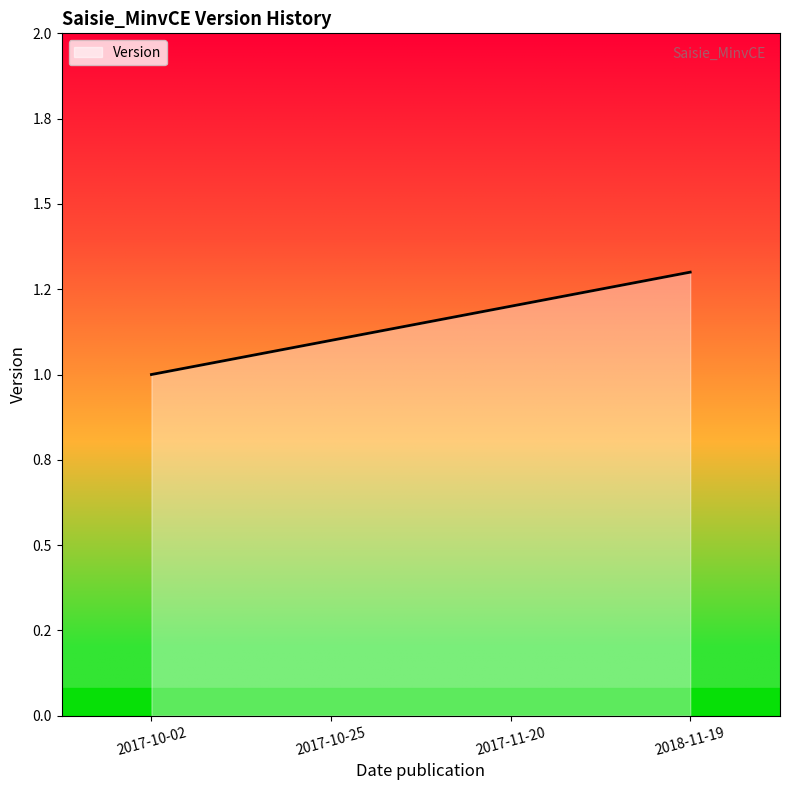

Does the chart have visible grid lines?

No